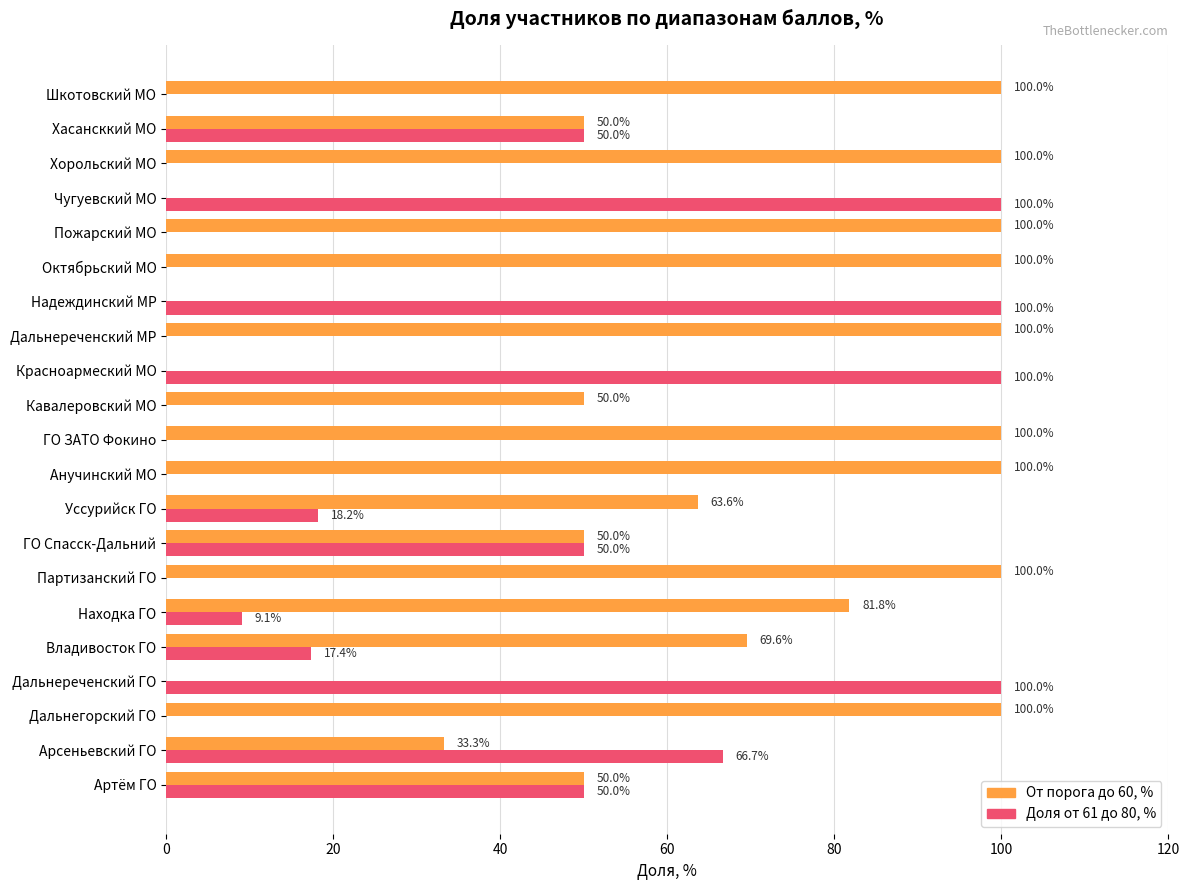

What is the approximate value of Доля от 61 до 80, % at Надеждинский МР?

100.0